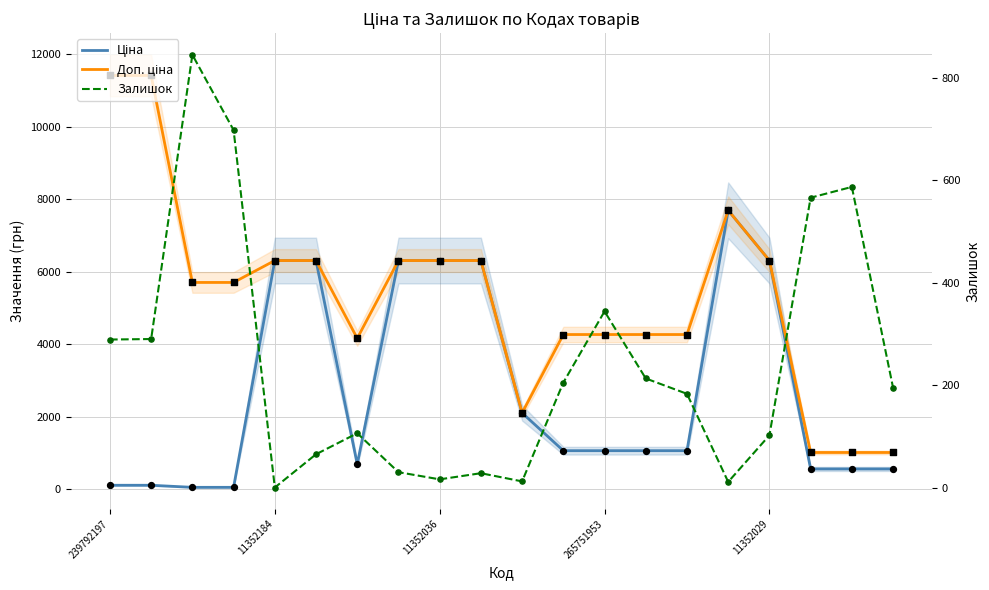

At which category is the sum across all series the highest?

15